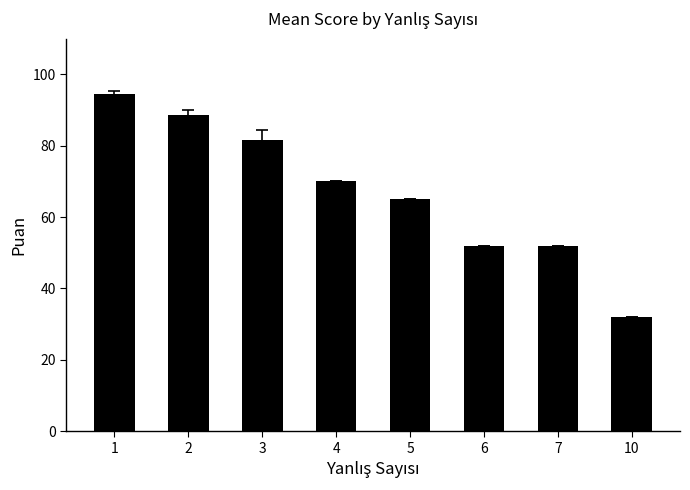

Reading left to right, list all the values displayed in this chart.

1=94.4	2=88.7	3=81.7	4=70.0	5=65.0	6=52.0	7=52.0	10=32.0